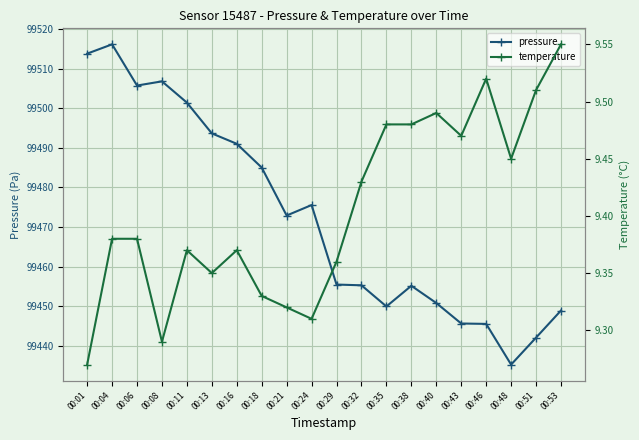

True or false: temperature and pressure cross at least once.

False